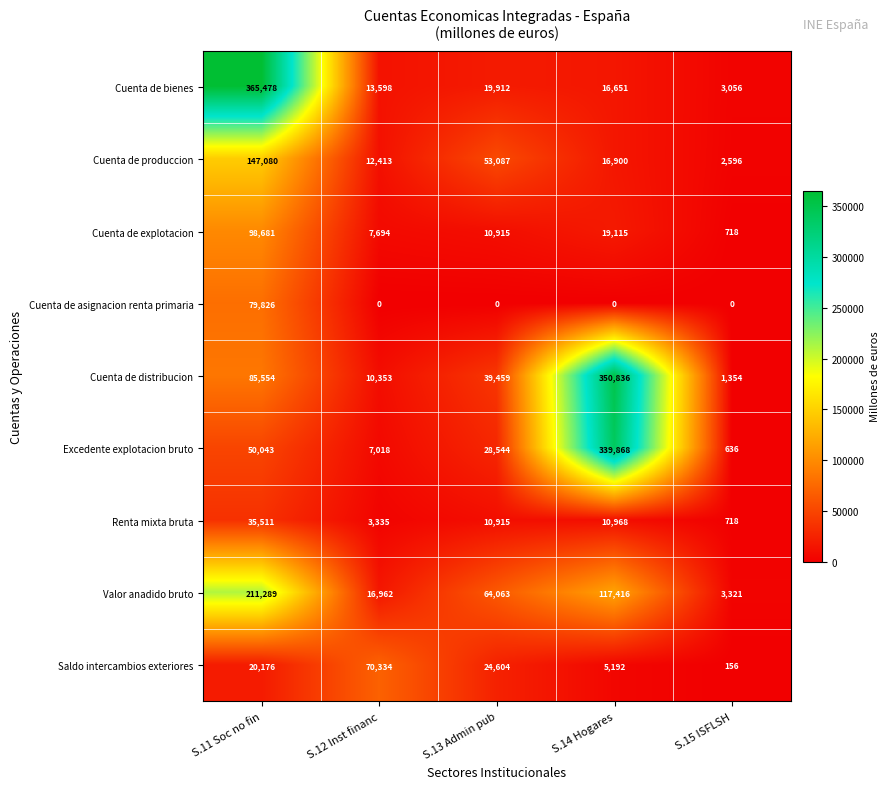

Which series has the largest range (max minus min)?

Cuenta de bienes